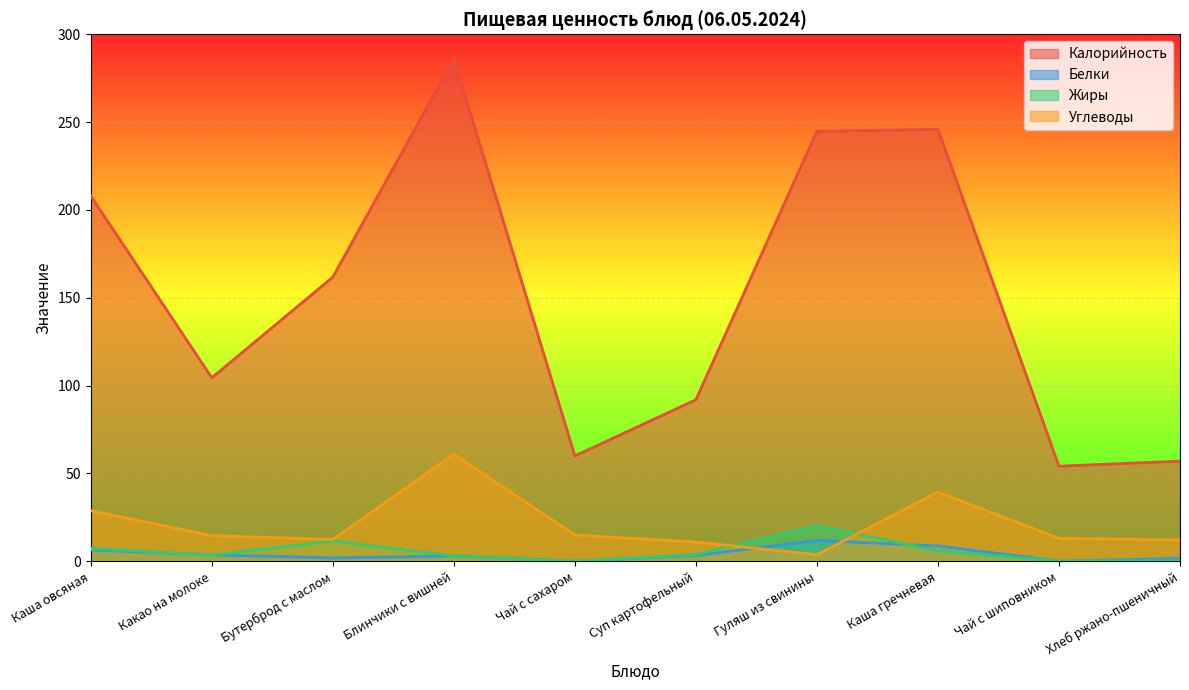

Reading left to right, extract all data points from this chart.

Калорийность: Каша овсяная=208.0	Какао на молоке=104.5	Бутерброд с маслом=161.8	Блинчики с вишней=286.0	Чай с сахаром=60.0	Суп картофельный=91.9	Гуляш из свинины=244.8	Каша гречневая=245.9	Чай с шиповником=54.1	Хлеб ржано-пшеничный=57.0
Белки: Каша овсяная=6.5	Какао на молоке=3.7	Бутерброд с маслом=1.9	Блинчики с вишней=3.0	Чай с сахаром=0.1	Суп картофельный=3.3	Гуляш из свинины=11.9	Каша гречневая=8.7	Чай с шиповником=0.1	Хлеб ржано-пшеничный=1.7
Жиры: Каша овсяная=7.4	Какао на молоке=3.5	Бутерброд с маслом=11.6	Блинчики с вишней=3.0	Чай с сахаром=0.0	Суп картофельный=3.9	Гуляш из свинины=20.2	Каша гречневая=5.9	Чай с шиповником=0.1	Хлеб ржано-пшеничный=0.2
Углеводы: Каша овсяная=28.8	Какао на молоке=14.6	Бутерброд с маслом=12.4	Блинчики с вишней=61.0	Чай с сахаром=15.0	Суп картофельный=11.0	Гуляш из свинины=3.7	Каша гречневая=39.5	Чай с шиповником=13.1	Хлеб ржано-пшеничный=12.1